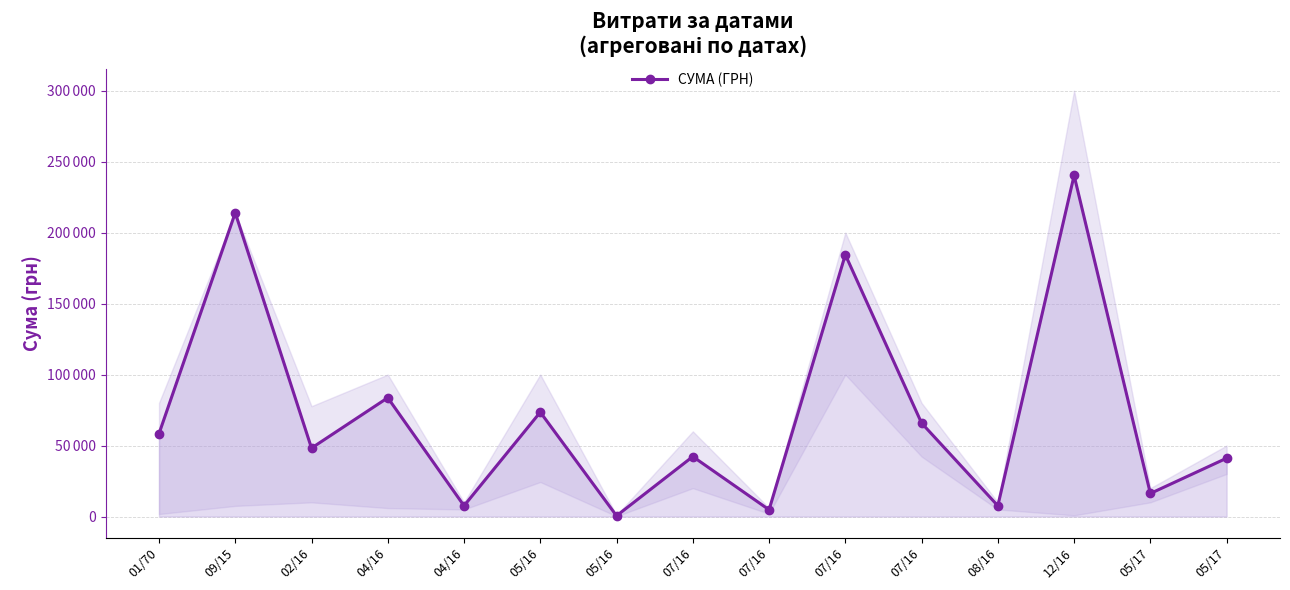

What is the maximum value shown in the chart?

240248.0